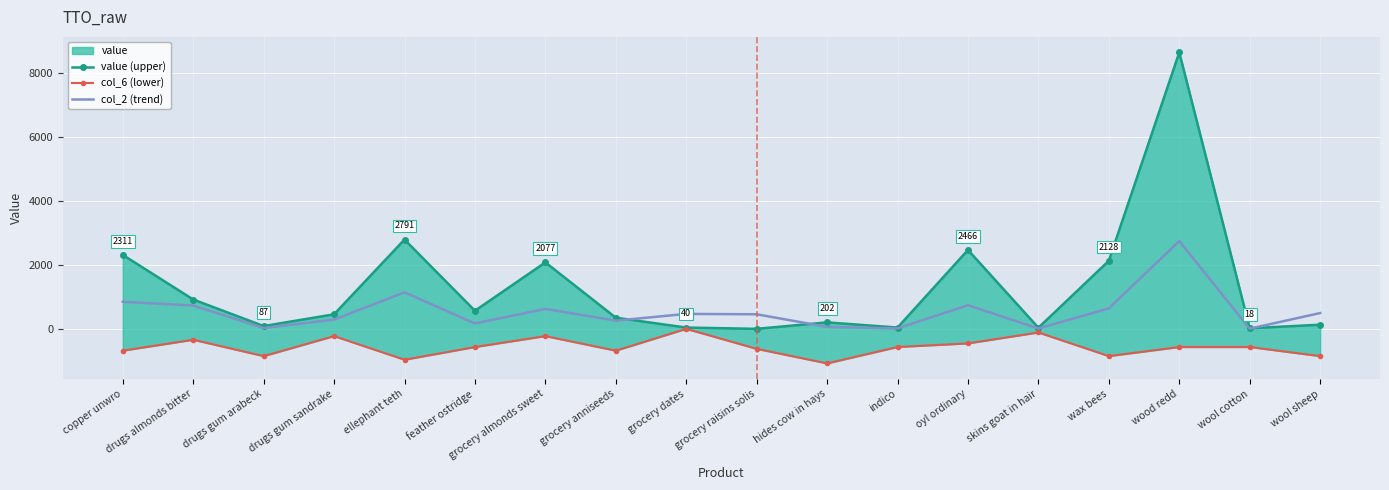

The col_2 (trend) series shows 1359.7 at wood redd. True or false?

False